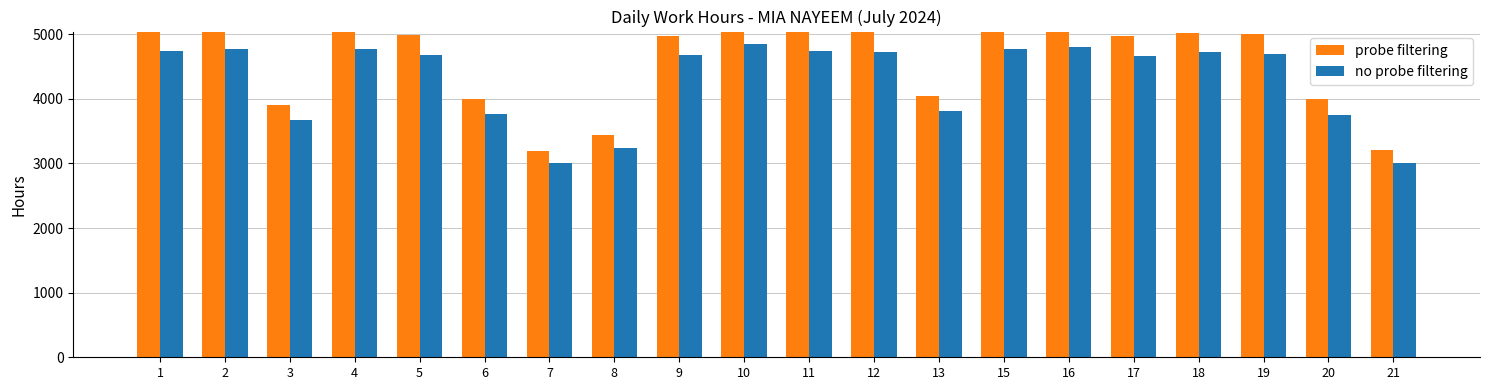

Rank the series at 6 from lowest to highest value.

no probe filtering, probe filtering